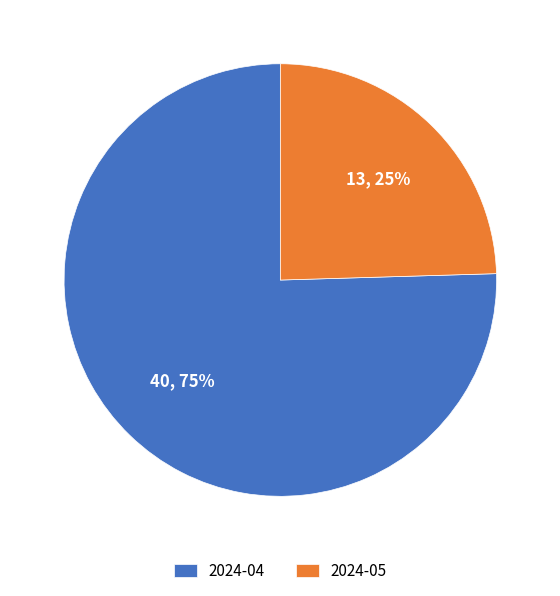

What percentage is the 2024-04 slice, to the nearest percent?

75%